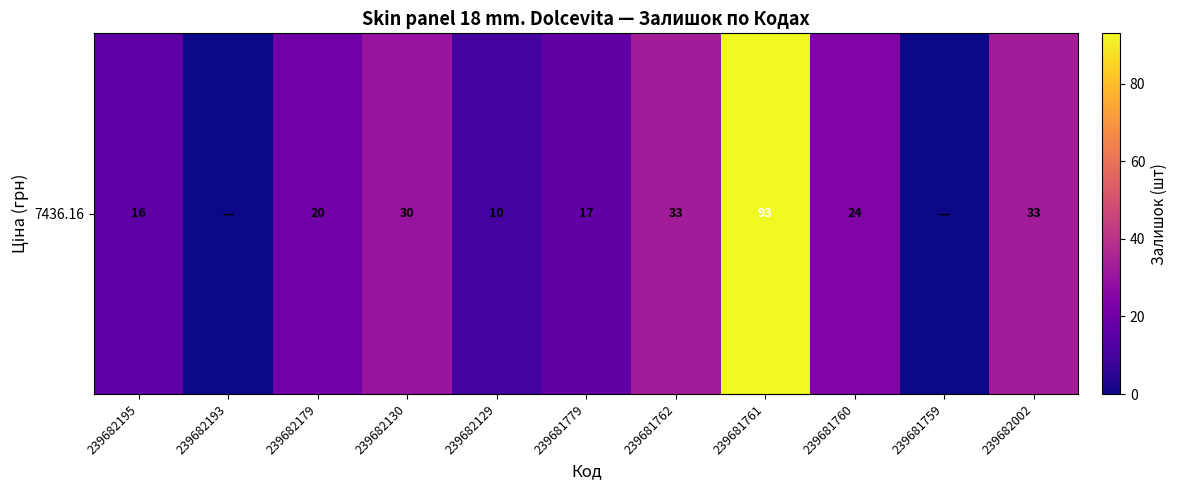

Is it true that the value at 239682129 is 14?

False